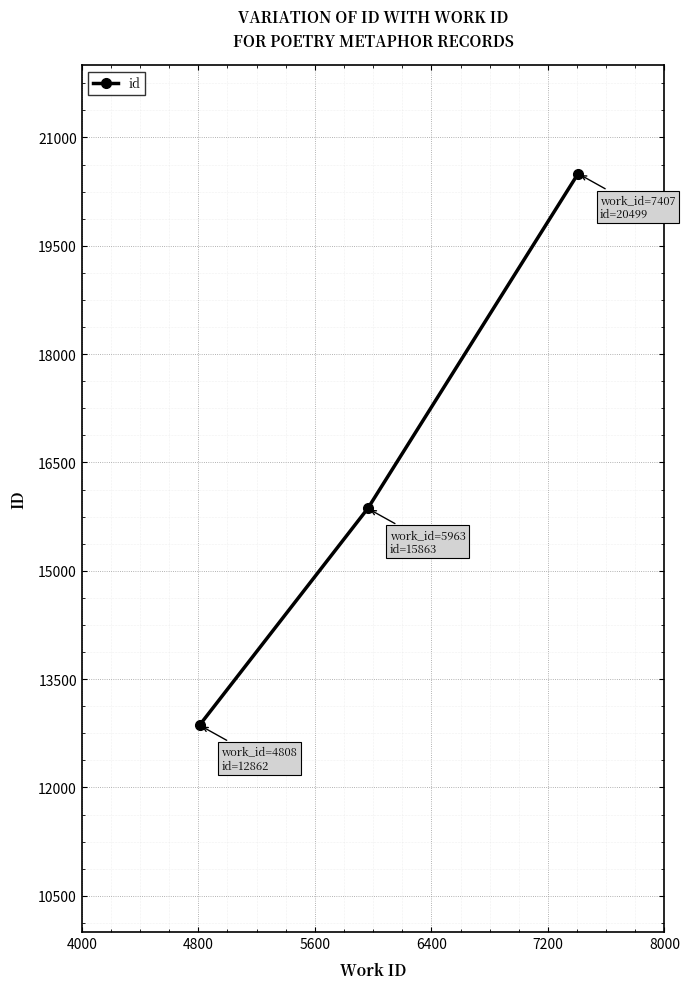

What is the minimum value shown in the chart?

12862